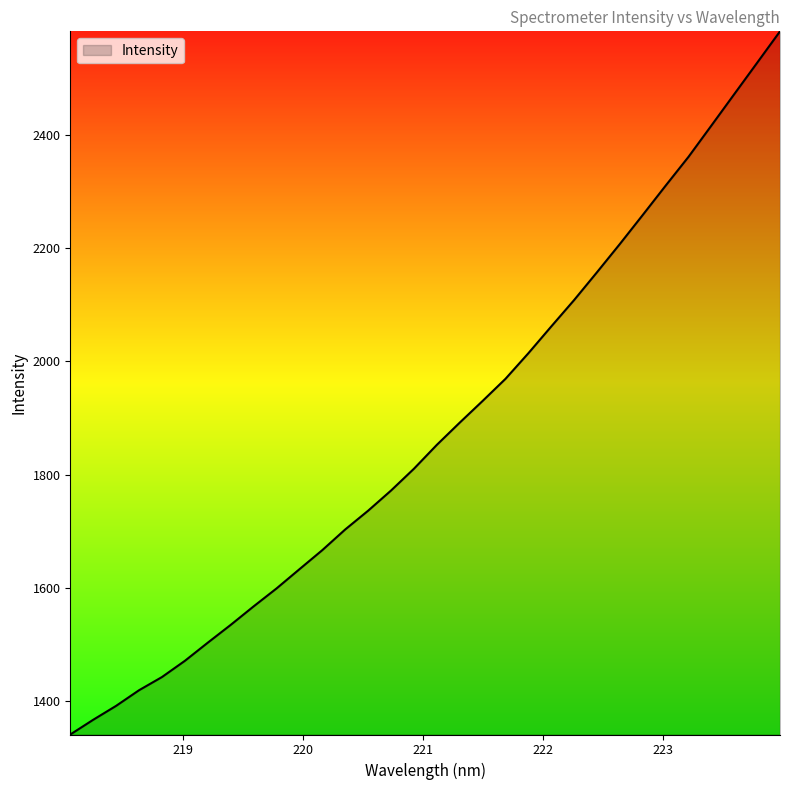

What is the difference between the maximum and minimum values?

1242.7